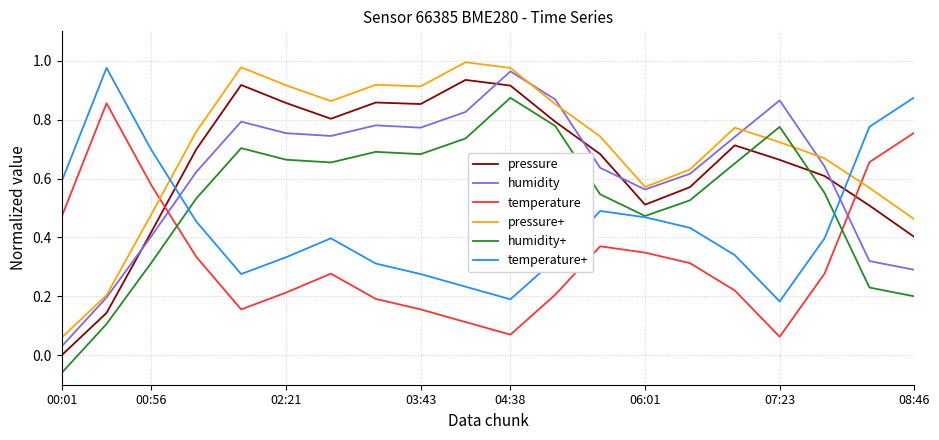

Which series ends up on top after the final intersection of temperature and pressure+?

temperature